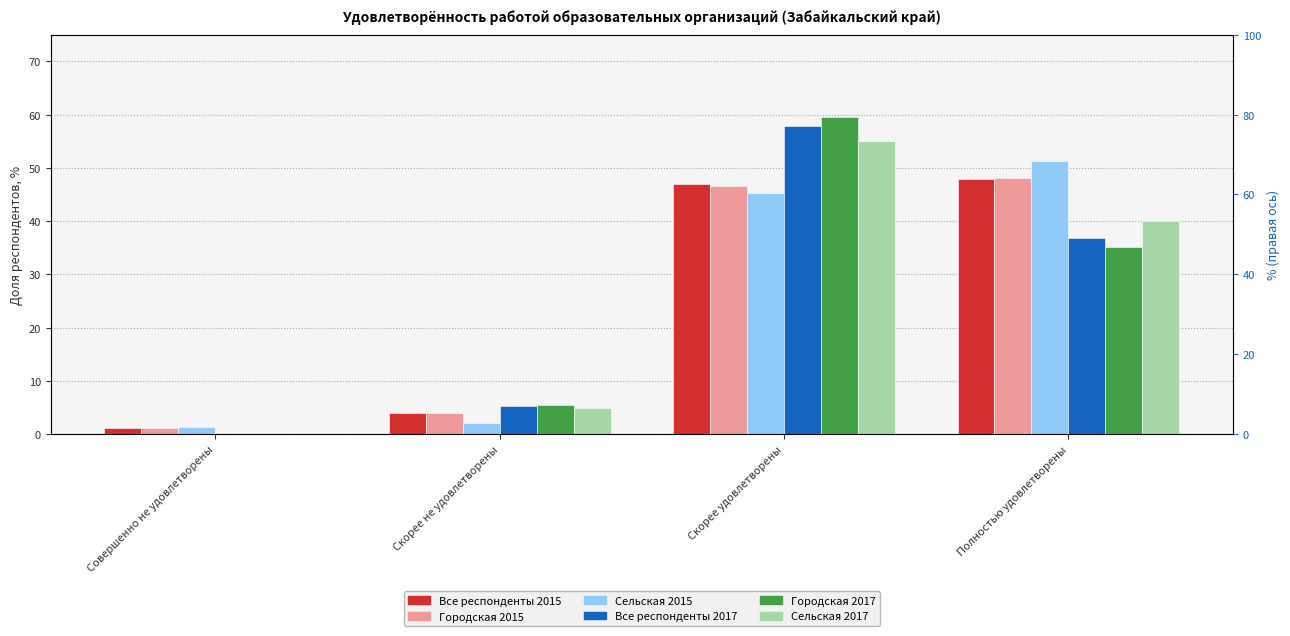

What is the maximum value for Сельская 2017?

55.0